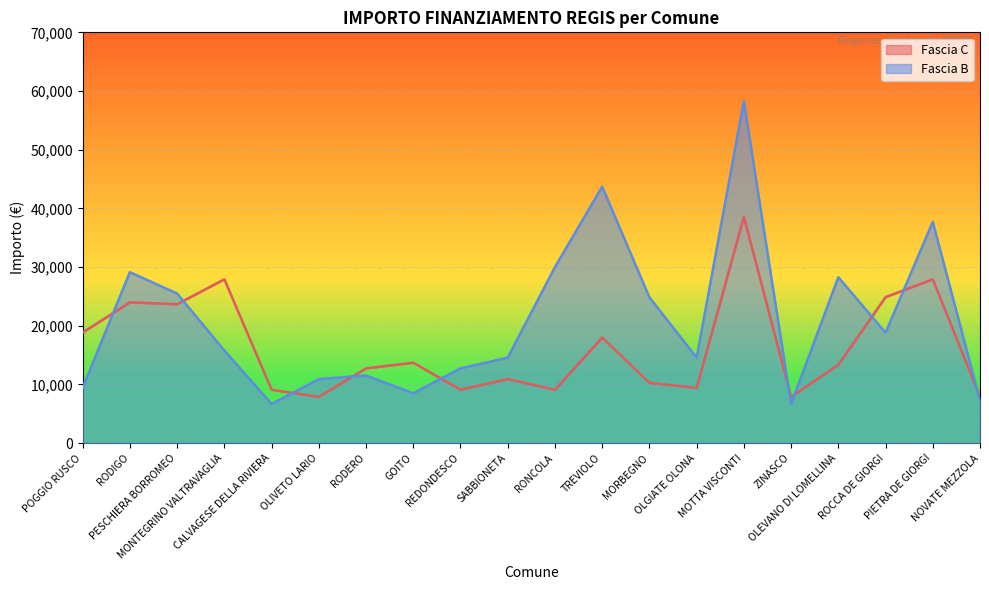

What is the maximum value shown in the chart?

58272